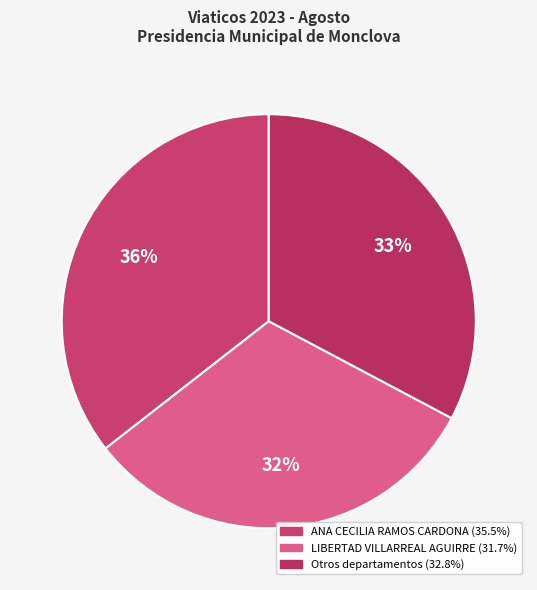

To the nearest percent, what is the difference between the largest and smallest slice percentages?

4%